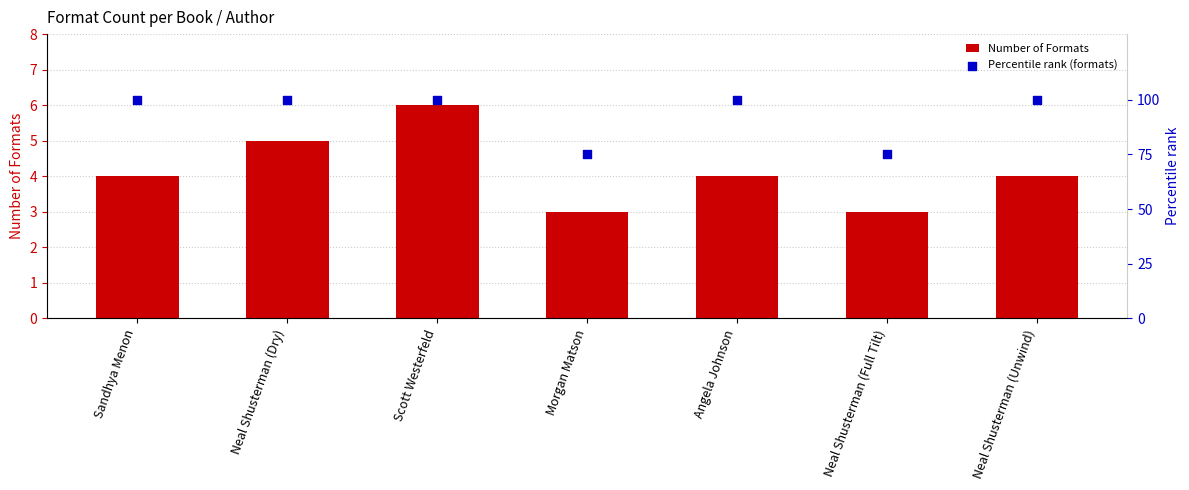

Which series has the largest total across all categories?

Percentile rank (formats)